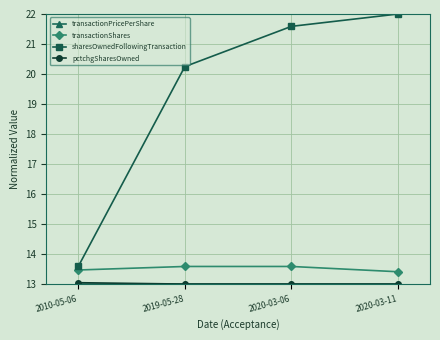

True or false: transactionShares and sharesOwnedFollowingTransaction intersect in this chart.

False